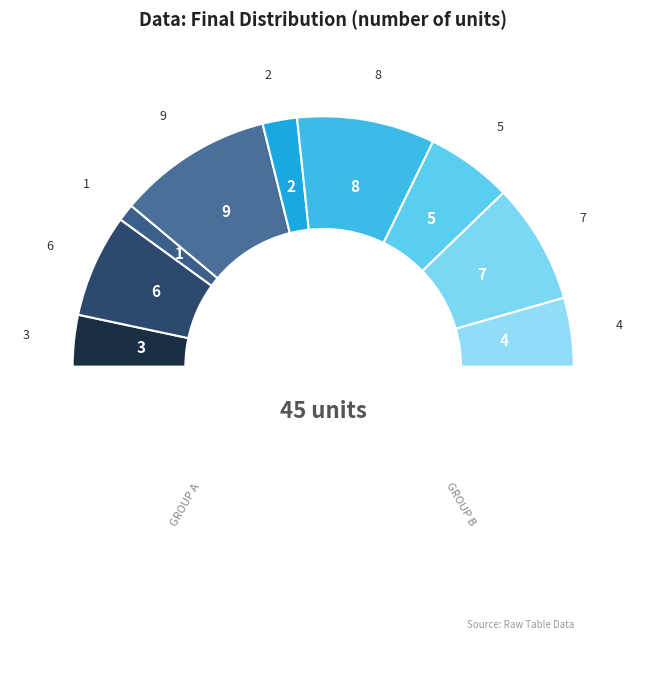

How many segments does this pie chart have?

10